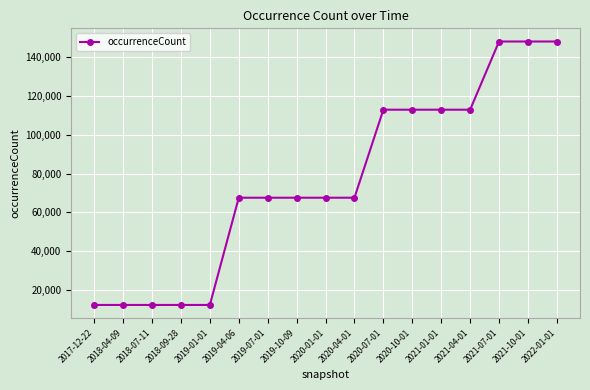

The value at 2021-04-01 is 113015. True or false?

True